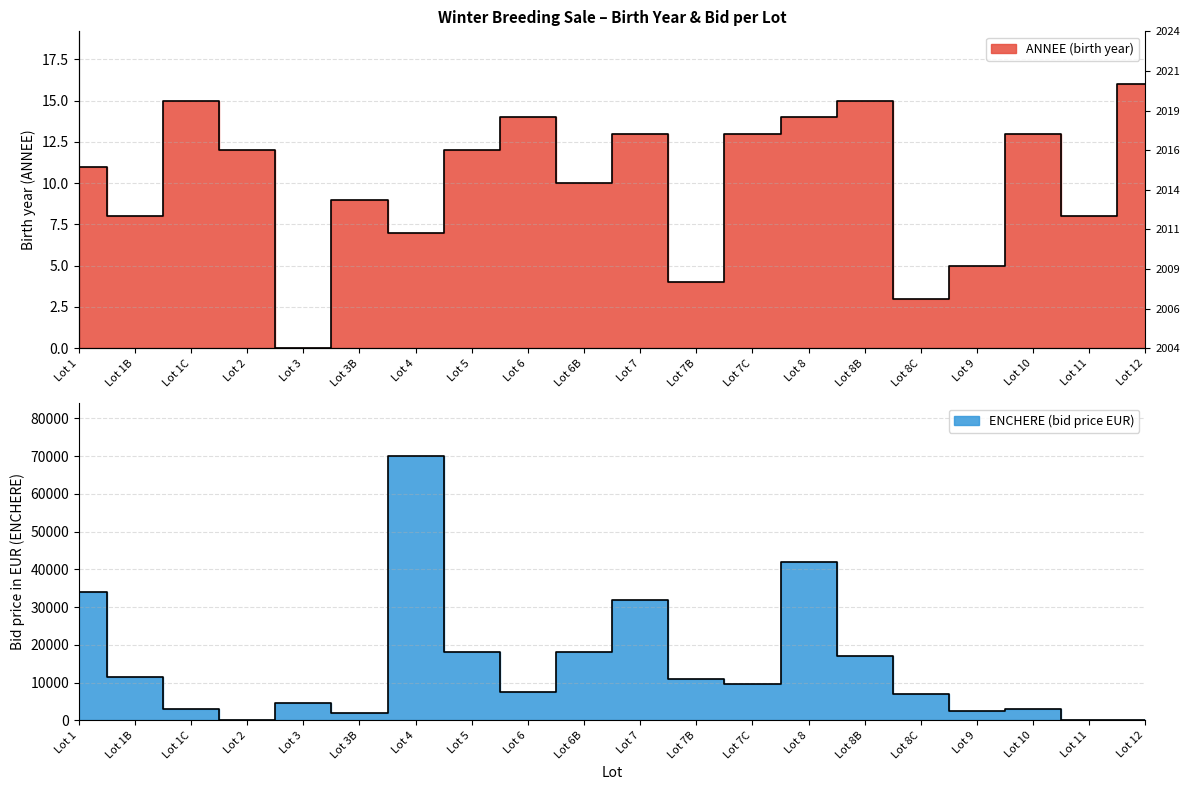

What is the label of the 14th point from the left?

Lot 8